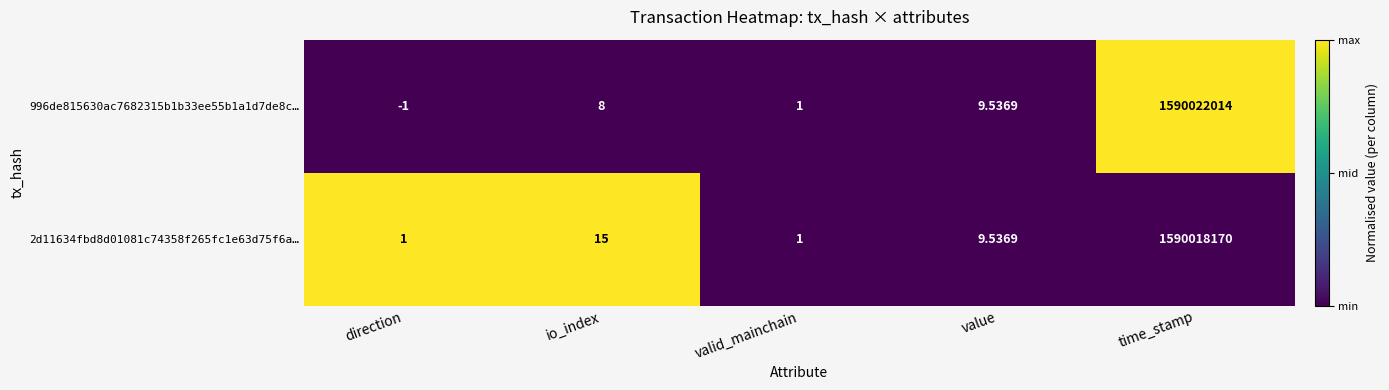

Rank the series by their average value, from lowest to highest.

2d11634fbd8d01081c74358f265fc1e63d75f6a…, 996de815630ac7682315b1b33ee55b1a1d7de8c…